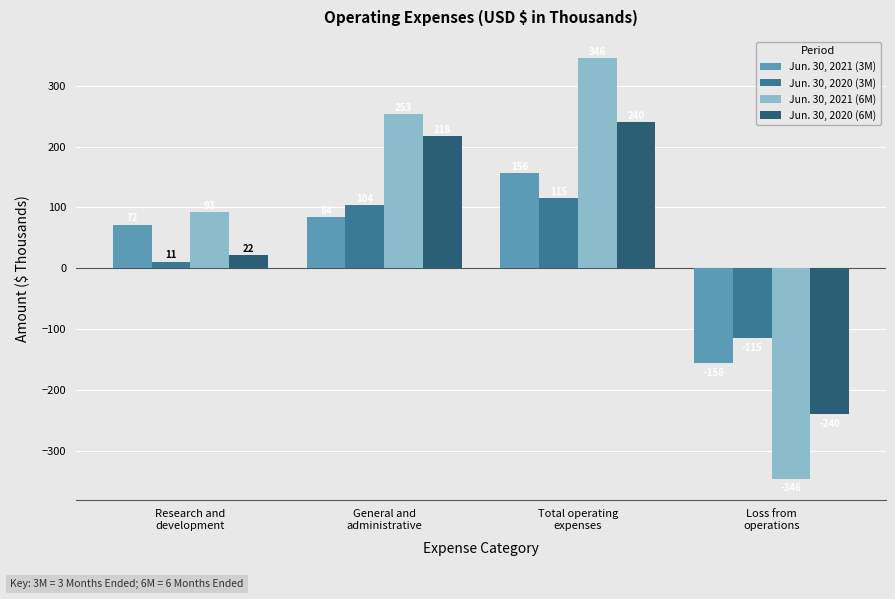

What is the value of the Jun. 30, 2021 (3M) bar at the 3rd from the left?

156